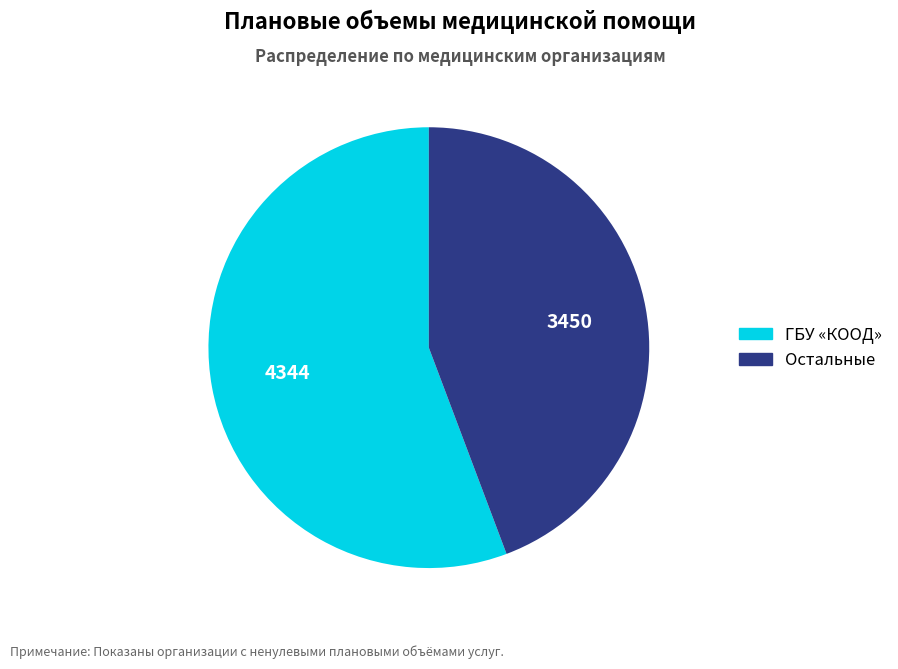

Between Остальные and ГБУ «КООД», which is larger?

ГБУ «КООД»